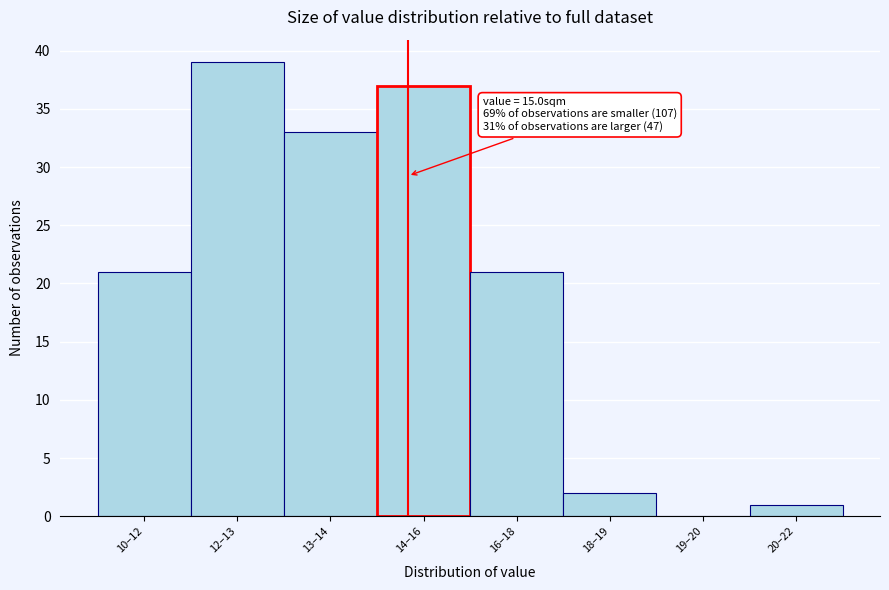

Reading left to right, what are all the values shown in this chart?

10–12=21	12–13=39	13–14=33	14–16=37	16–18=21	18–19=2	19–20=0	20–22=1